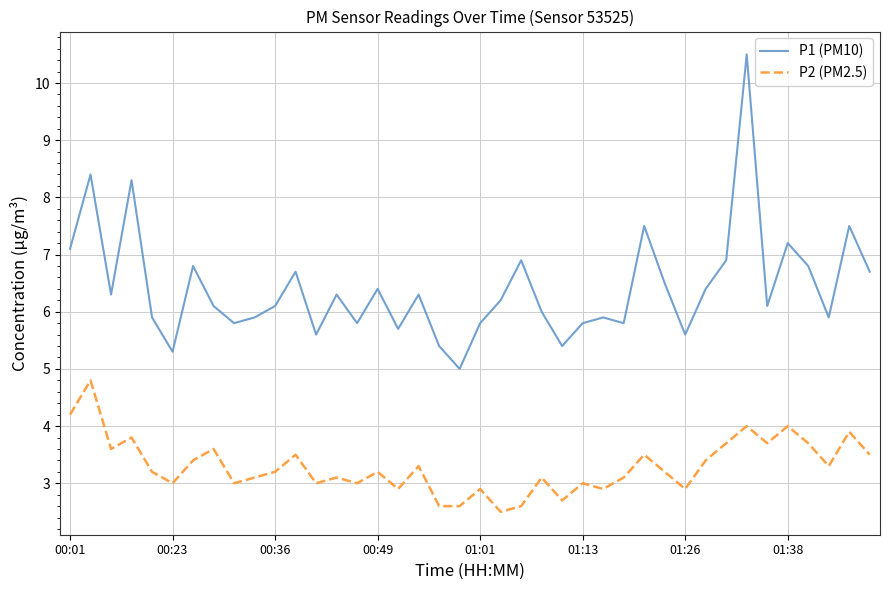

Which series has the largest total across all categories?

P1 (PM10)